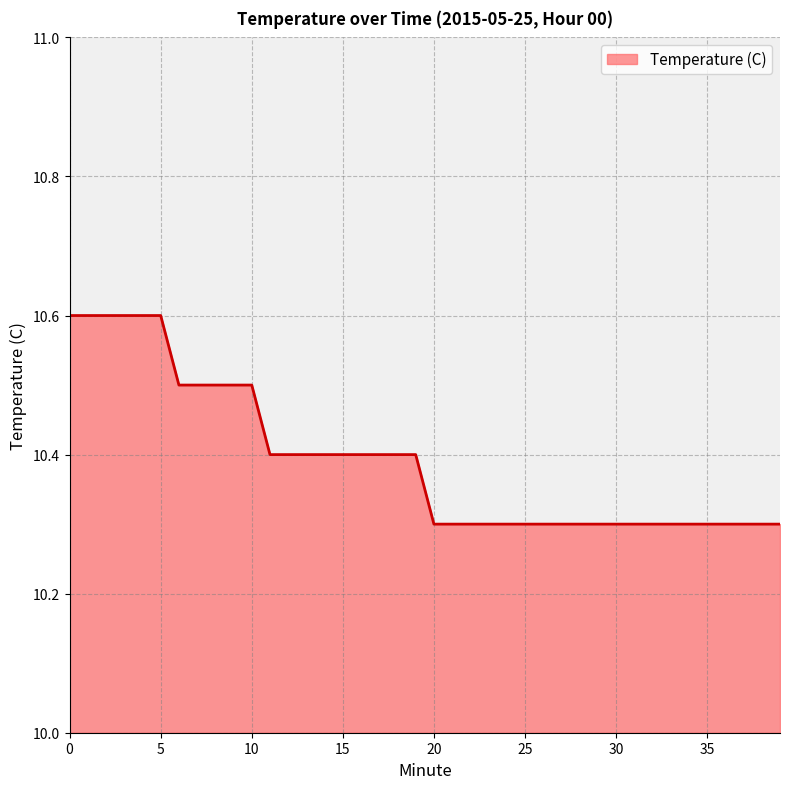

What is the smallest value displayed?

10.3